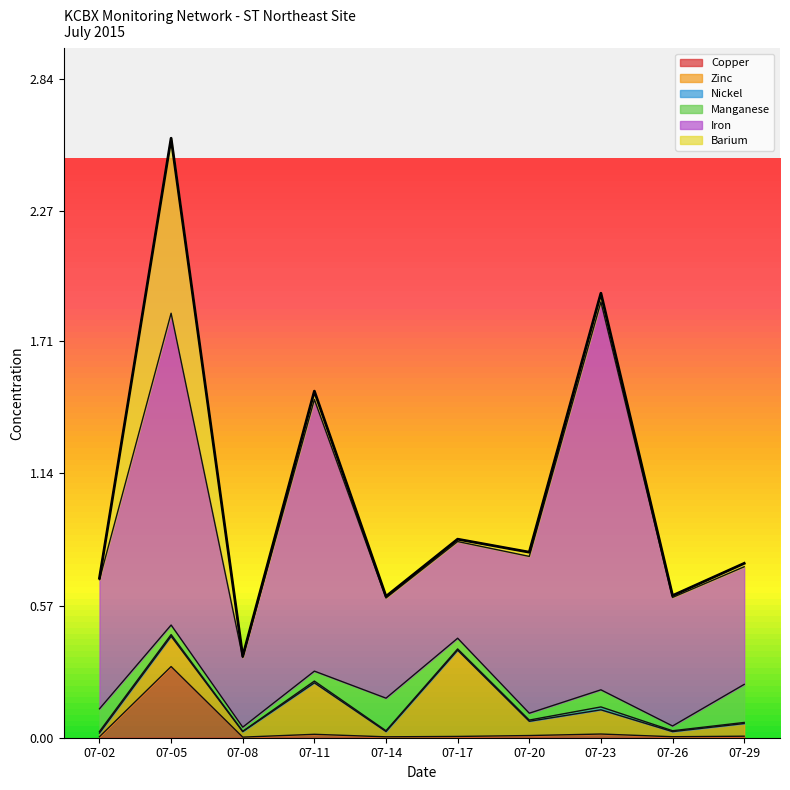

At how many categories does at least one series exceed 1?

3